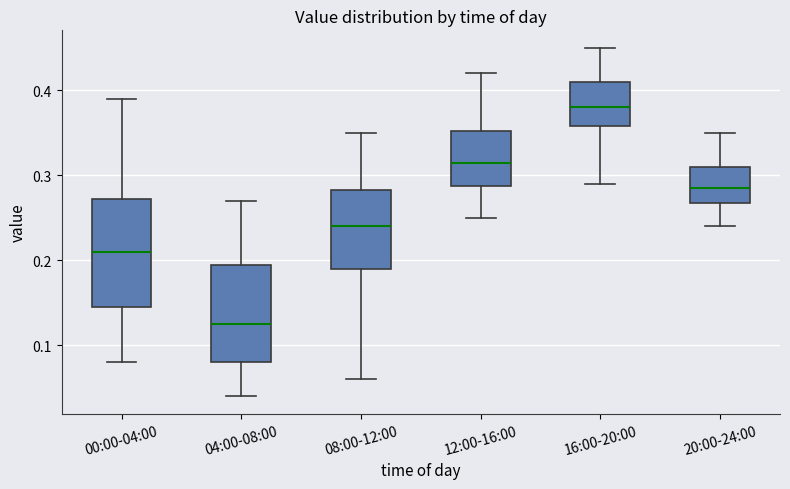

Where is the lower edge of the box for 08:00-12:00 on the y-axis? The values are not printed on the chart, so give them approximately, as read against the axis.

0.19